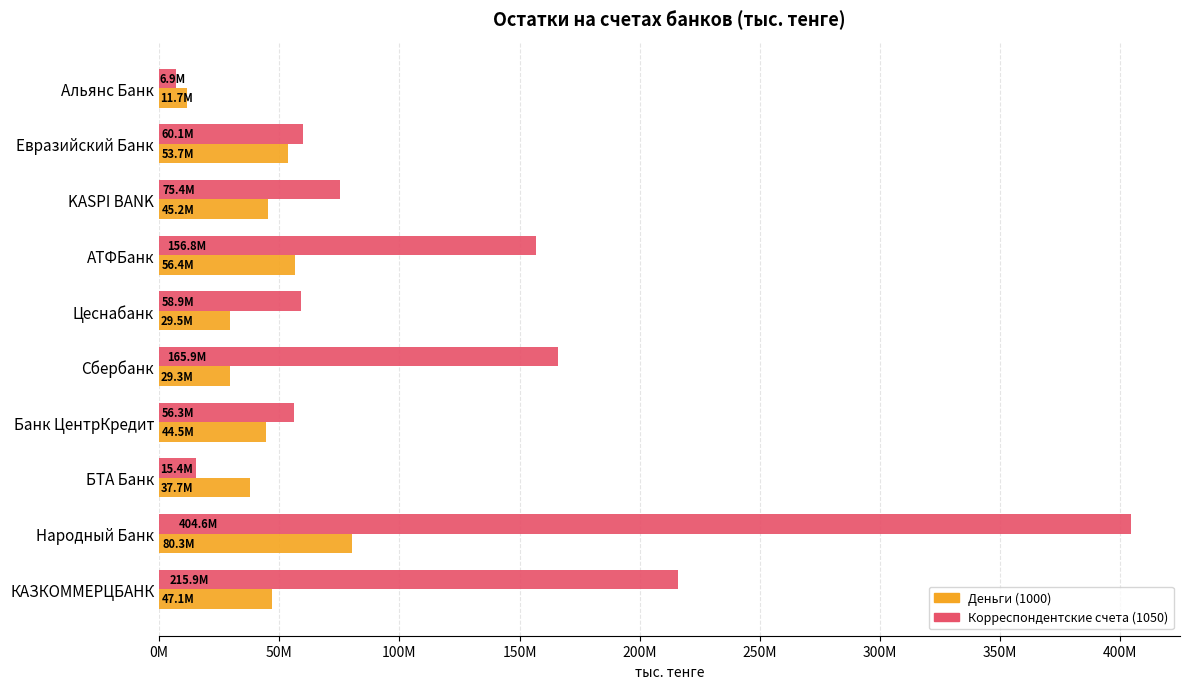

Which label corresponds to the largest value in the chart?

Народный Банк